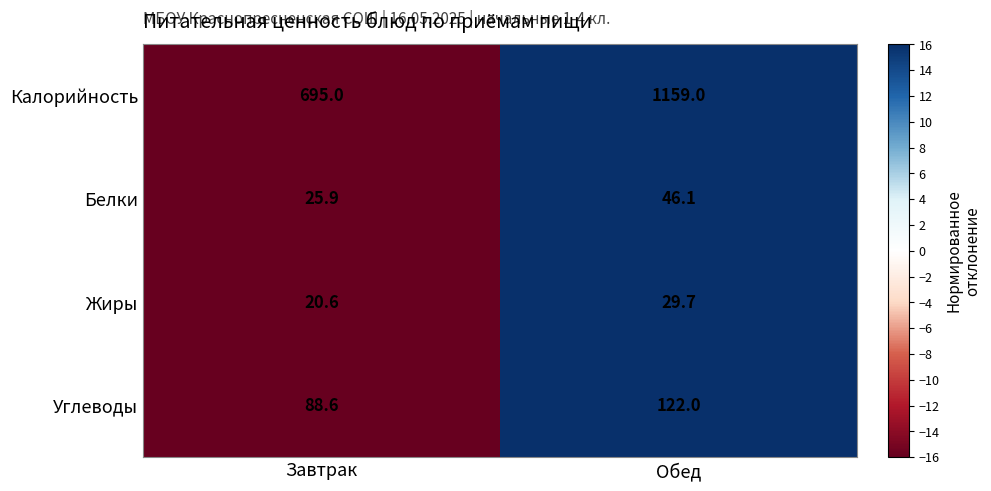

At Завтрак, list the series in order from smallest to largest.

Жиры, Белки, Углеводы, Калорийность